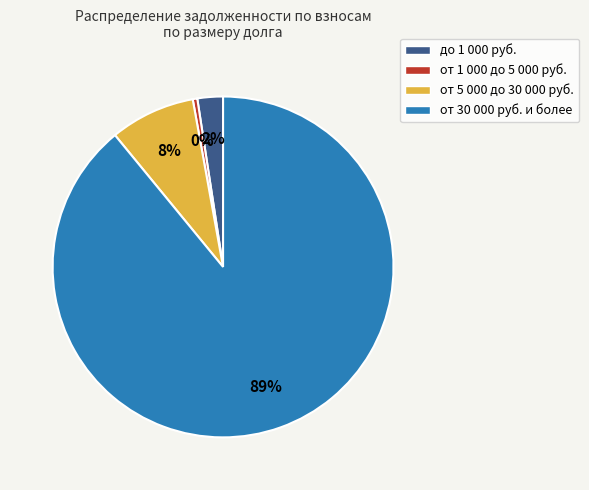

Between от 5 000 до 30 000 руб. and от 1 000 до 5 000 руб., which is larger?

от 5 000 до 30 000 руб.